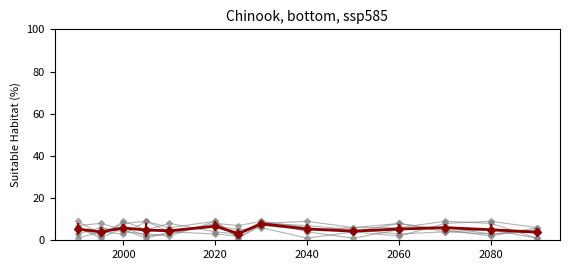

How many lines are shown in the chart?

7